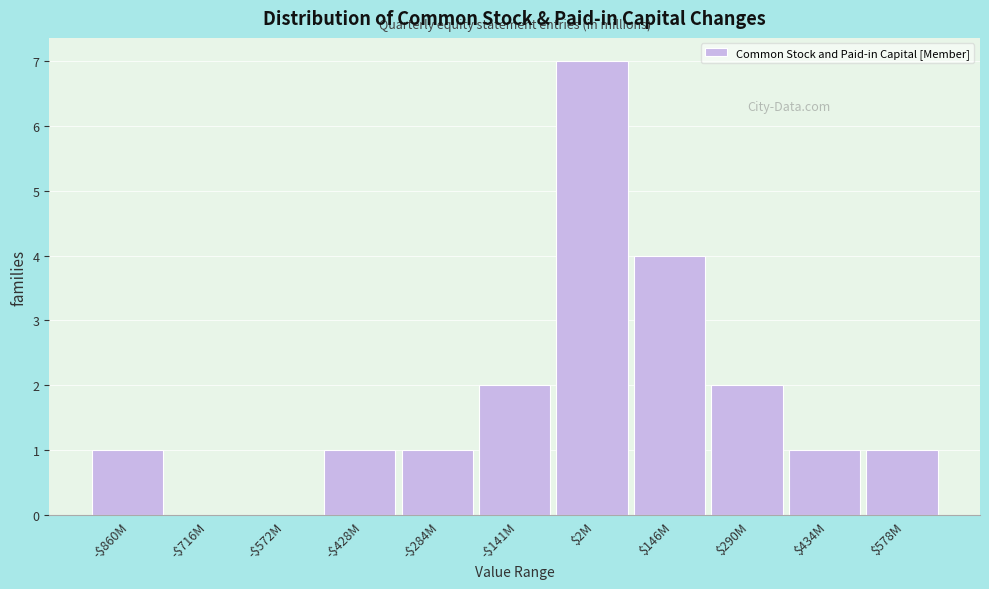

What is the greatest value displayed?

7